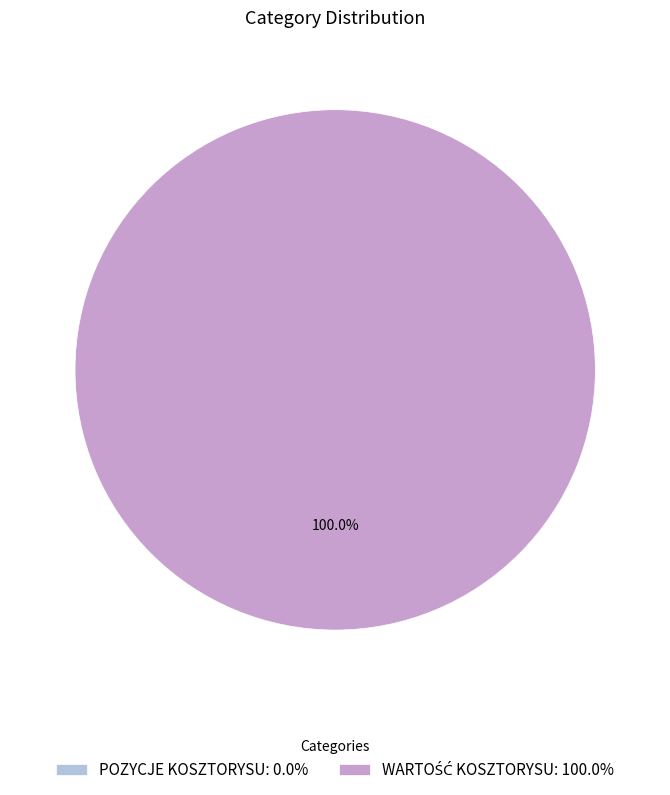

Is there a majority slice in this chart?

Yes